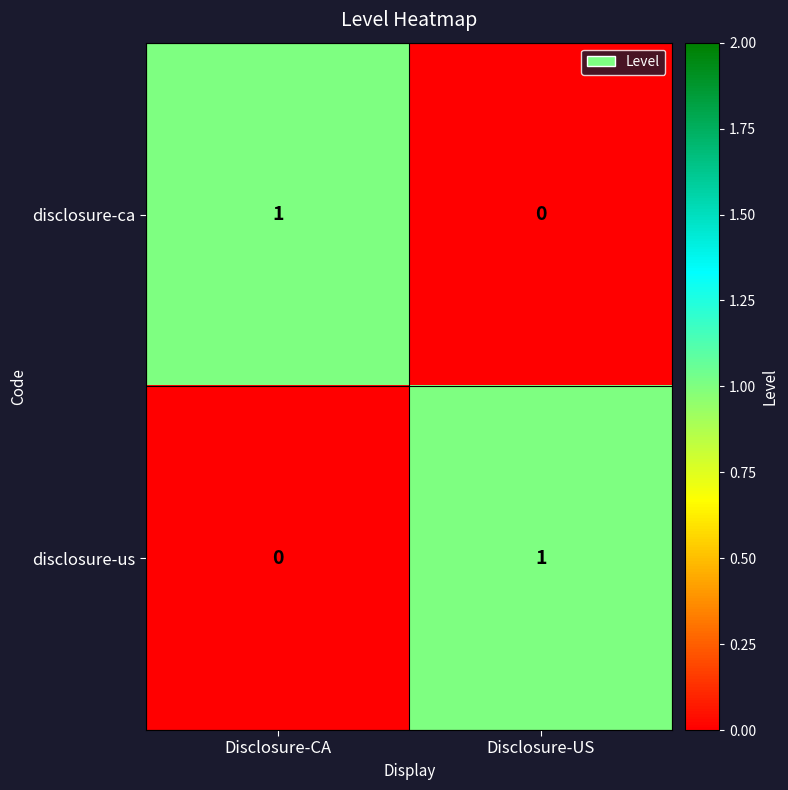

At which label does disclosure-ca reach its minimum?

Disclosure-US